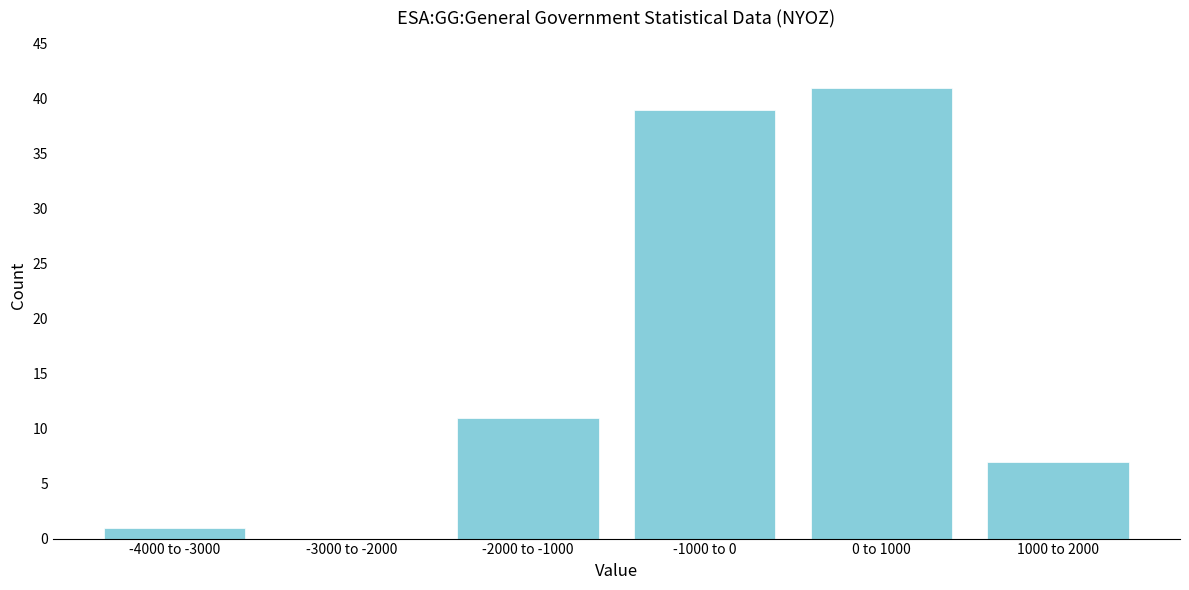

Reading left to right, list all the values displayed in this chart.

-4000 to -3000=1	-3000 to -2000=0	-2000 to -1000=11	-1000 to 0=39	0 to 1000=41	1000 to 2000=7